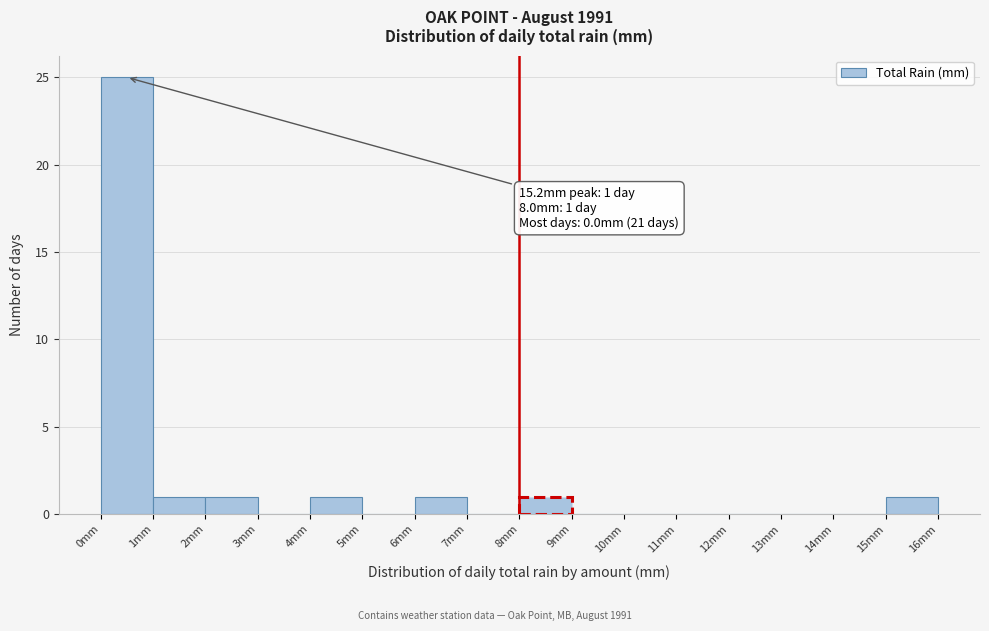

Which range on the x-axis has the tallest bar?

0 to 1